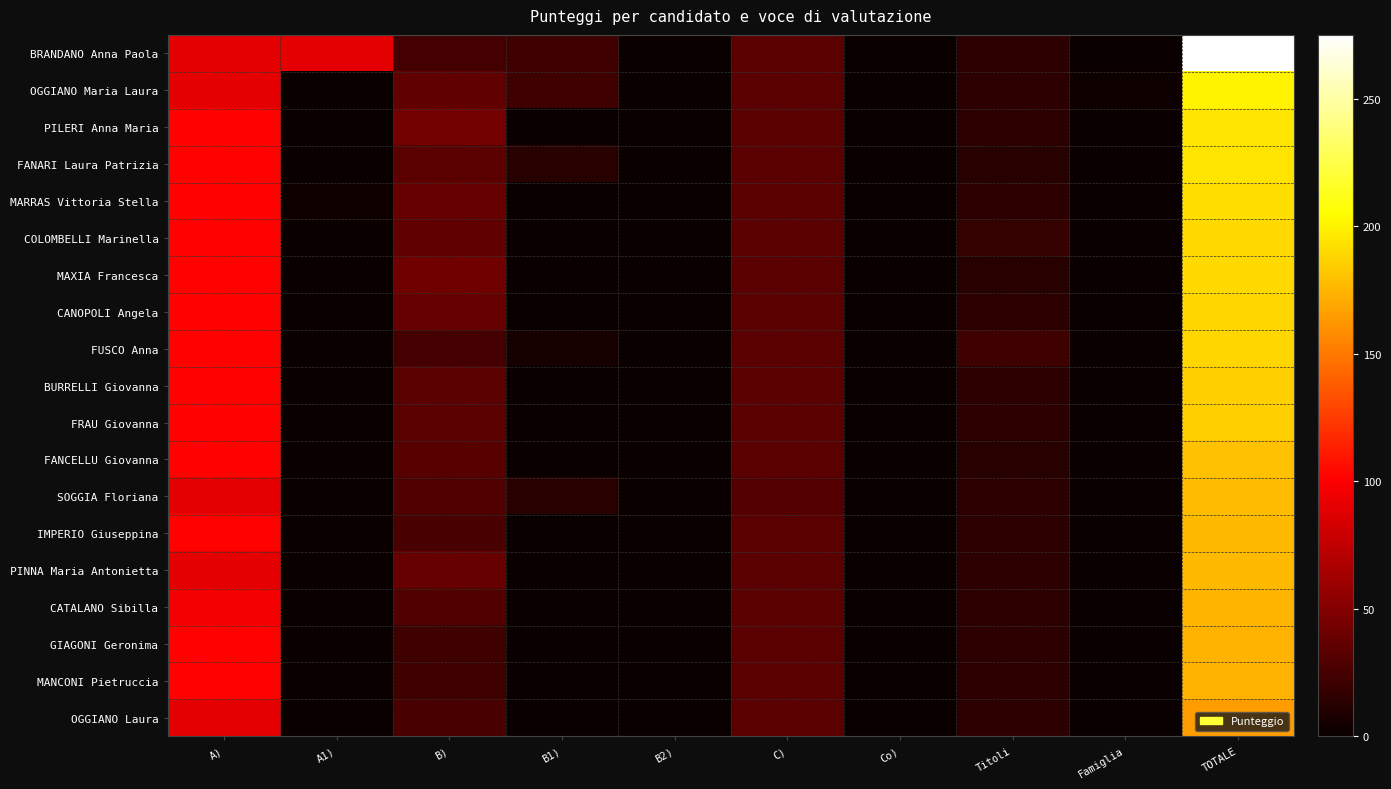

Reading left to right, extract all data points from this chart.

BRANDANO Anna Paola: A)=90	A1)=90	B)=24	B1)=22	B2)=0	C)=34	Co)=0	Titoli=15	Famiglia=0	TOTALE=275
OGGIANO Maria Laura: A)=90	A1)=0	B)=36	B1)=22	B2)=0	C)=34	Co)=0	Titoli=15	Famiglia=3	TOTALE=200
PILERI Anna Maria: A)=102	A1)=0	B)=44	B1)=0	B2)=0	C)=34	Co)=0	Titoli=15	Famiglia=0	TOTALE=195
FANARI Laura Patrizia: A)=102	A1)=0	B)=34	B1)=12	B2)=0	C)=34	Co)=0	Titoli=12	Famiglia=0	TOTALE=194
MARRAS Vittoria Stella: A)=102	A1)=3	B)=38	B1)=0	B2)=0	C)=34	Co)=0	Titoli=15	Famiglia=0	TOTALE=192
COLOMBELLI Marinella: A)=102	A1)=0	B)=36	B1)=0	B2)=0	C)=34	Co)=0	Titoli=18	Famiglia=0	TOTALE=190
MAXIA Francesca: A)=102	A1)=0	B)=42	B1)=0	B2)=0	C)=34	Co)=0	Titoli=12	Famiglia=0	TOTALE=190
CANOPOLI Angela: A)=102	A1)=0	B)=38	B1)=0	B2)=0	C)=34	Co)=0	Titoli=15	Famiglia=0	TOTALE=189
FUSCO Anna: A)=102	A1)=0	B)=24	B1)=6	B2)=0	C)=34	Co)=0	Titoli=22	Famiglia=0	TOTALE=188
BURRELLI Giovanna: A)=102	A1)=0	B)=34	B1)=0	B2)=0	C)=34	Co)=0	Titoli=15	Famiglia=0	TOTALE=185
FRAU Giovanna: A)=102	A1)=0	B)=34	B1)=0	B2)=0	C)=34	Co)=0	Titoli=15	Famiglia=0	TOTALE=185
FANCELLU Giovanna: A)=102	A1)=0	B)=32	B1)=0	B2)=0	C)=34	Co)=0	Titoli=12	Famiglia=0	TOTALE=180
SOGGIA Floriana: A)=90	A1)=0	B)=30	B1)=12	B2)=0	C)=31	Co)=0	Titoli=15	Famiglia=0	TOTALE=178
IMPERIO Giuseppina: A)=102	A1)=0	B)=26	B1)=0	B2)=0	C)=34	Co)=0	Titoli=15	Famiglia=0	TOTALE=177
PINNA Maria Antonietta: A)=90	A1)=0	B)=38	B1)=0	B2)=0	C)=34	Co)=0	Titoli=15	Famiglia=0	TOTALE=177
CATALANO Sibilla: A)=96	A1)=0	B)=30	B1)=0	B2)=0	C)=34	Co)=0	Titoli=15	Famiglia=0	TOTALE=175
GIAGONI Geronima: A)=102	A1)=0	B)=22	B1)=0	B2)=0	C)=34	Co)=0	Titoli=15	Famiglia=0	TOTALE=173
MANCONI Pietruccia: A)=102	A1)=0	B)=22	B1)=0	B2)=0	C)=34	Co)=0	Titoli=15	Famiglia=0	TOTALE=173
OGGIANO Laura: A)=90	A1)=0	B)=26	B1)=0	B2)=0	C)=34	Co)=0	Titoli=15	Famiglia=0	TOTALE=165